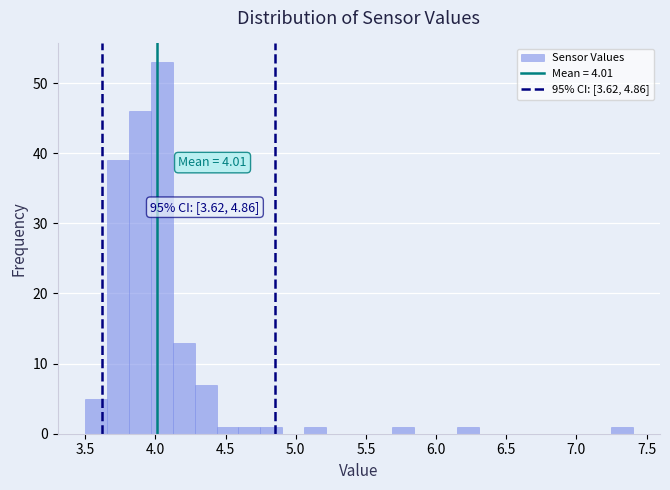

Read against the x-axis, roughly where is the centre of the tallest bar?

4.05